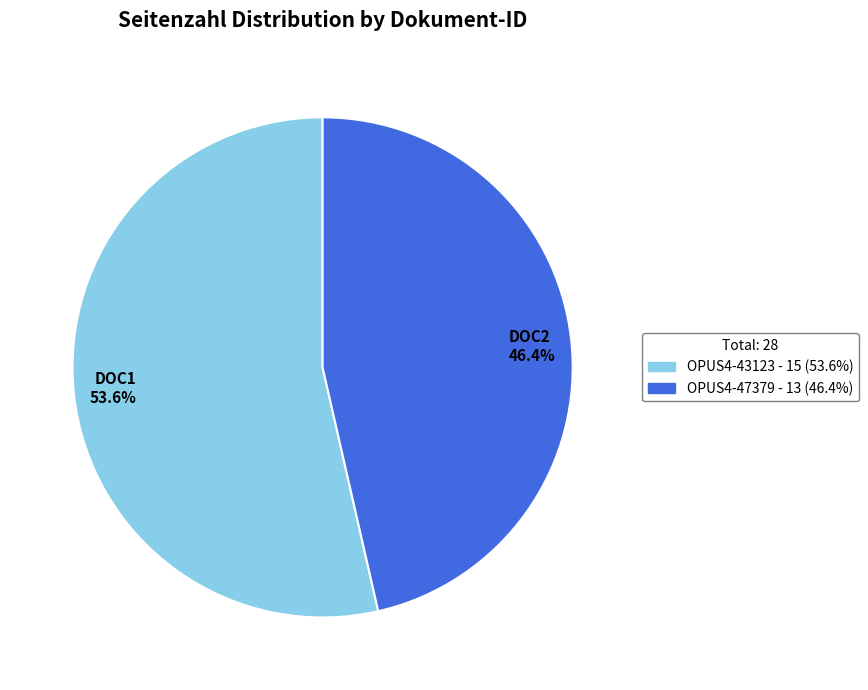

What percentage is the OPUS4-43123 slice, to the nearest percent?

54%